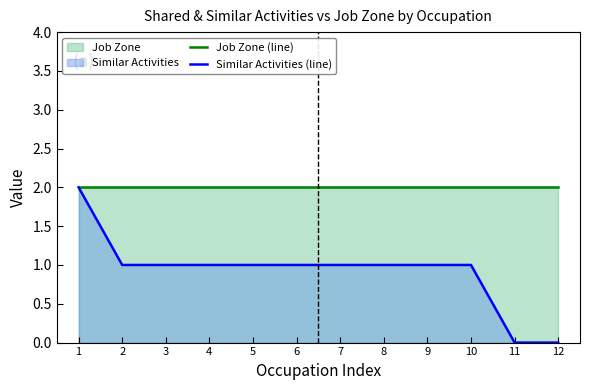

At which label does Similar Activities (line) reach its minimum?

11